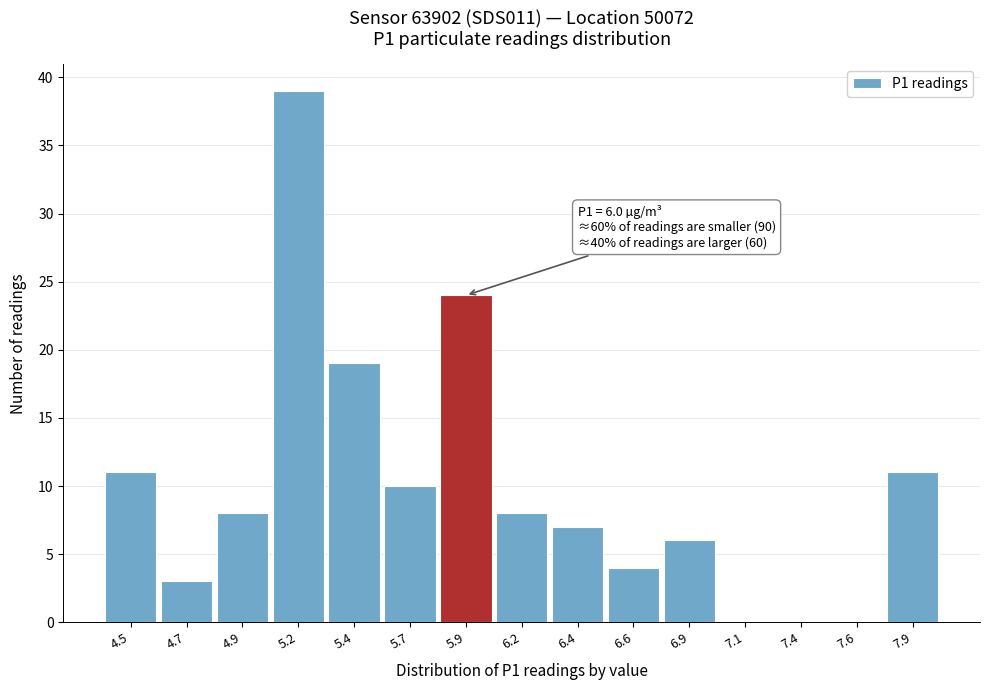

Reading right to left, what are all the values shown in this chart?

7.9=11	7.6=0	7.4=0	7.1=0	6.9=6	6.6=4	6.4=7	6.2=8	5.9=24	5.7=10	5.4=19	5.2=39	4.9=8	4.7=3	4.5=11